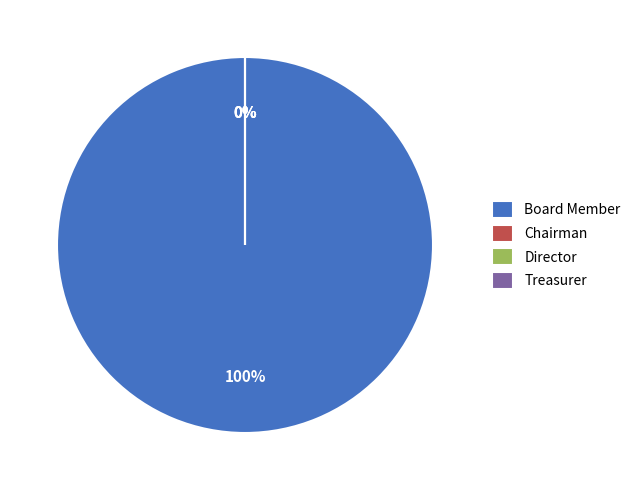

Rank the categories by value from lowest to highest.

Chairman, Director, Treasurer, Board Member